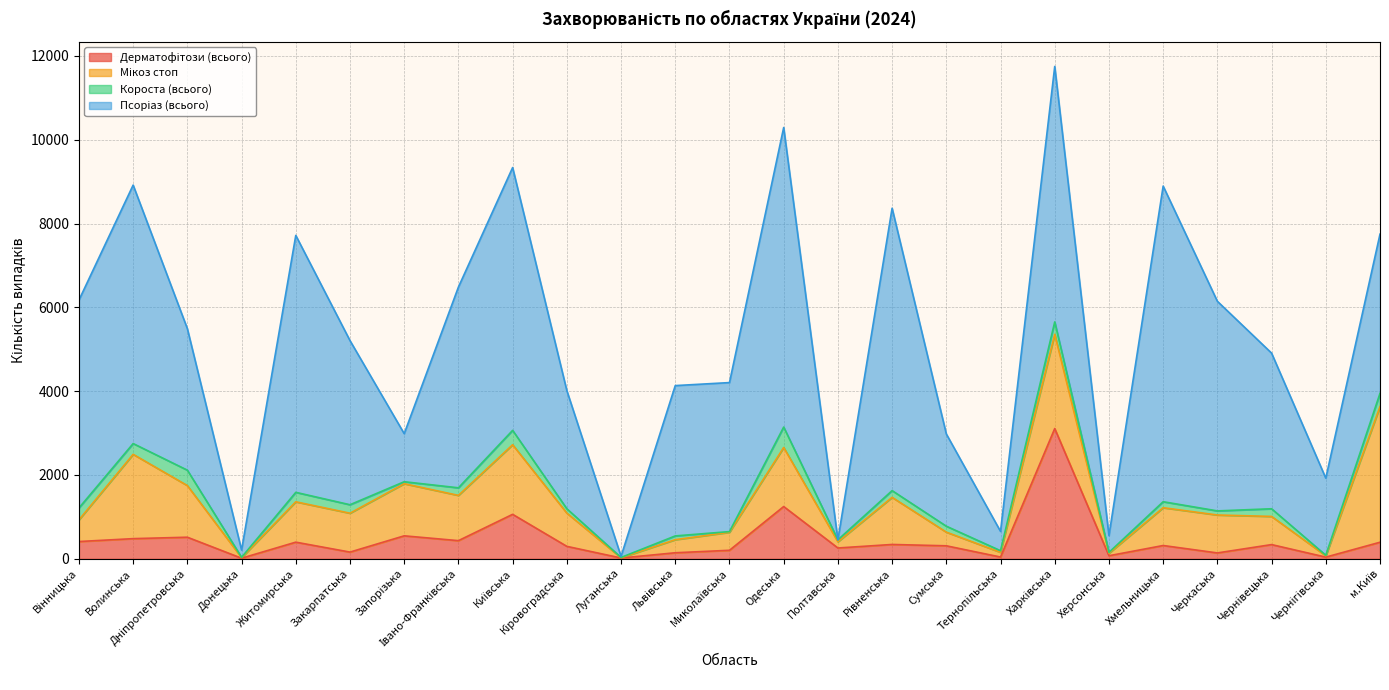

At how many categories does at least one series exceed 4203?

10